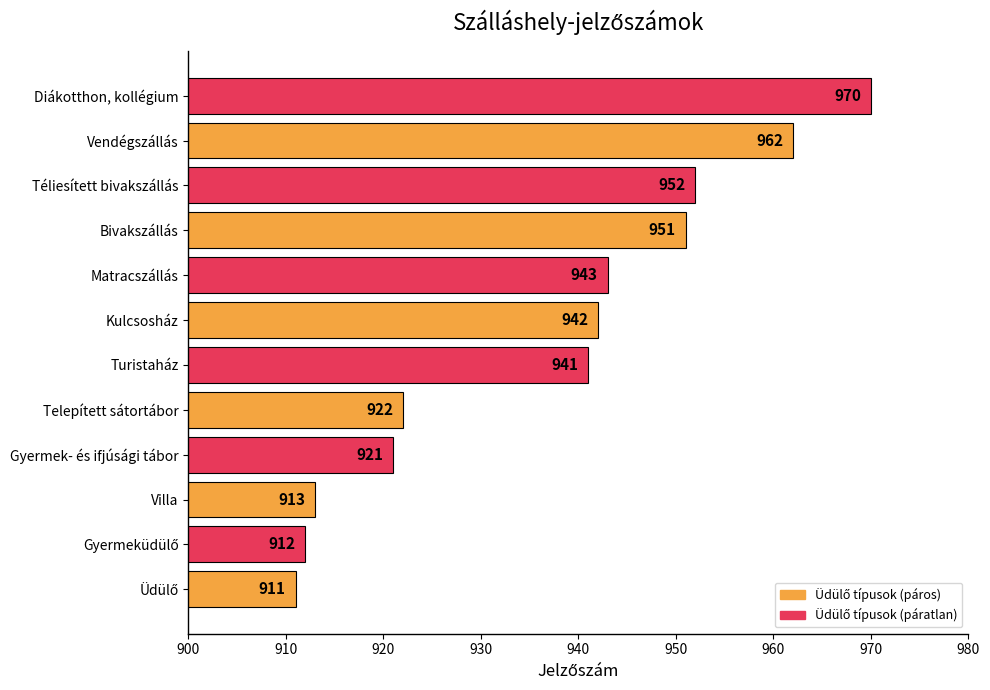

Where is the data nearest to the value 940?

Turistaház